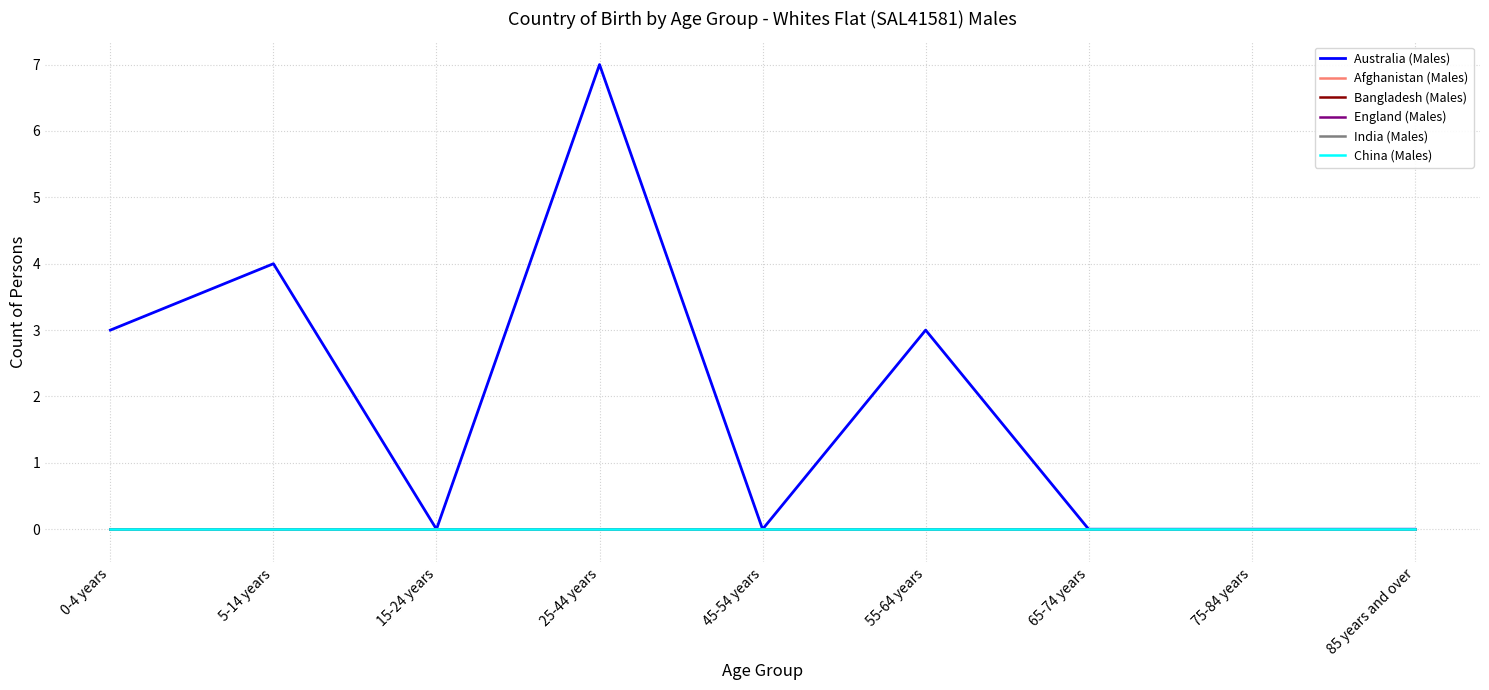

Which category has the highest value across all series?

25-44 years